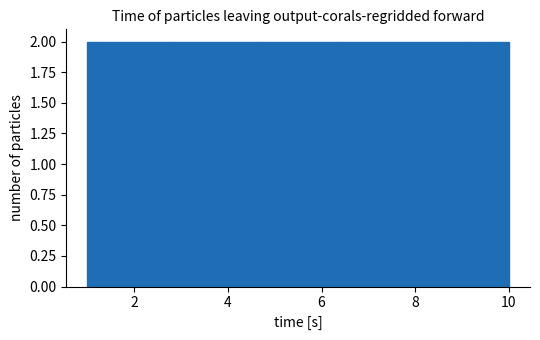

Reading left to right, list every bar in this chart as the range it spans on the x-axis followed by its height. Neither the bar edges nor the heights are printed on the chart, so give them approximately, as read against the axes.

1.0 to 1.9: 2
1.9 to 2.8: 2
2.8 to 3.7: 2
3.7 to 4.6: 2
4.6 to 5.5: 2
5.5 to 6.4: 2
6.4 to 7.3: 2
7.3 to 8.2: 2
8.2 to 9.1: 2
9.1 to 10.0: 2